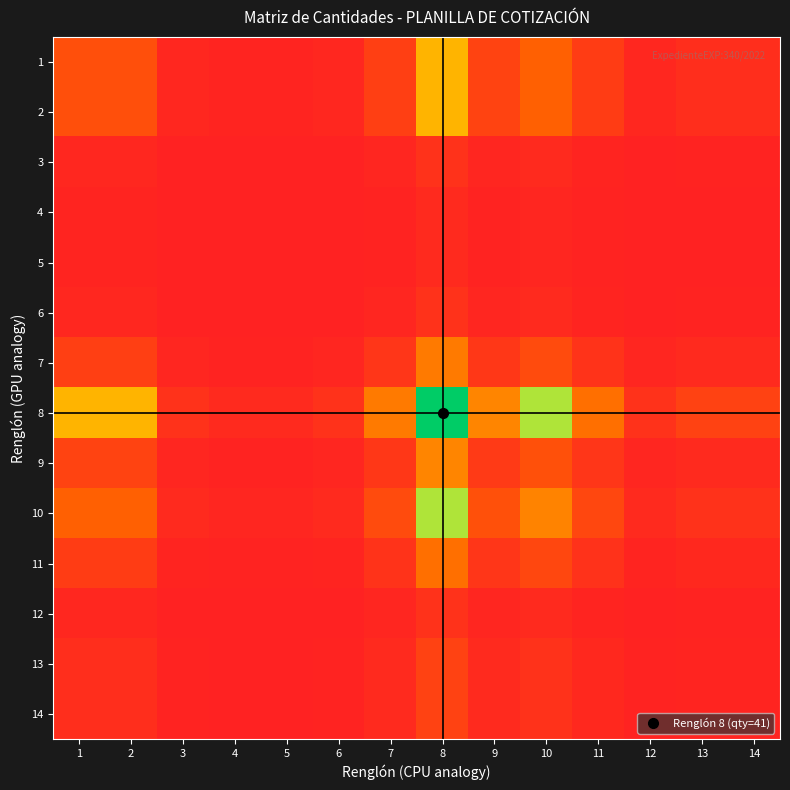

Rank the series at 3 from lowest to highest value.

4, 5, 3, 6, 12, 13, 14, 11, 7, 9, 1, 2, 10, 8